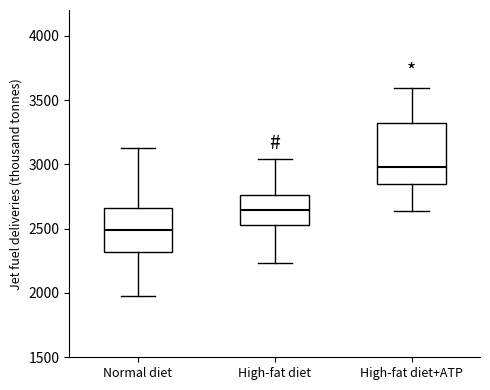

Reading left to right, read every box against the y-axis: the position of its median line, the range the box covers, and the ends of its whiskers. The values are not printed on the chart, so give them approximately, as read against the axis.

Normal diet: median 2500, box 2300 to 2650, whiskers 2000 to 3150
High-fat diet: median 2650, box 2550 to 2750, whiskers 2250 to 3050
High-fat diet+ATP: median 3000, box 2850 to 3300, whiskers 2650 to 3600